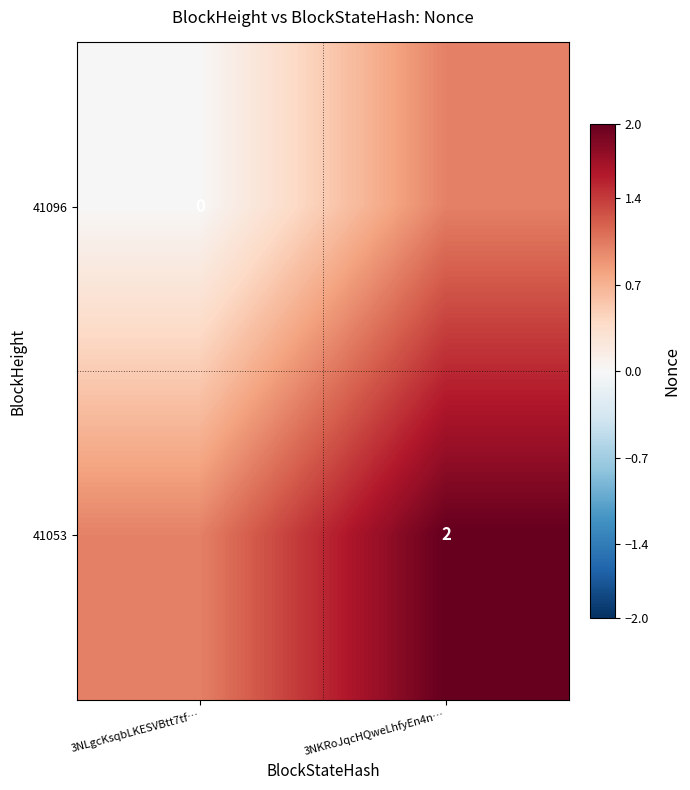

What is the difference between the highest and lowest values at 3NKRoJqcHQweLhfyEn4n…?

1